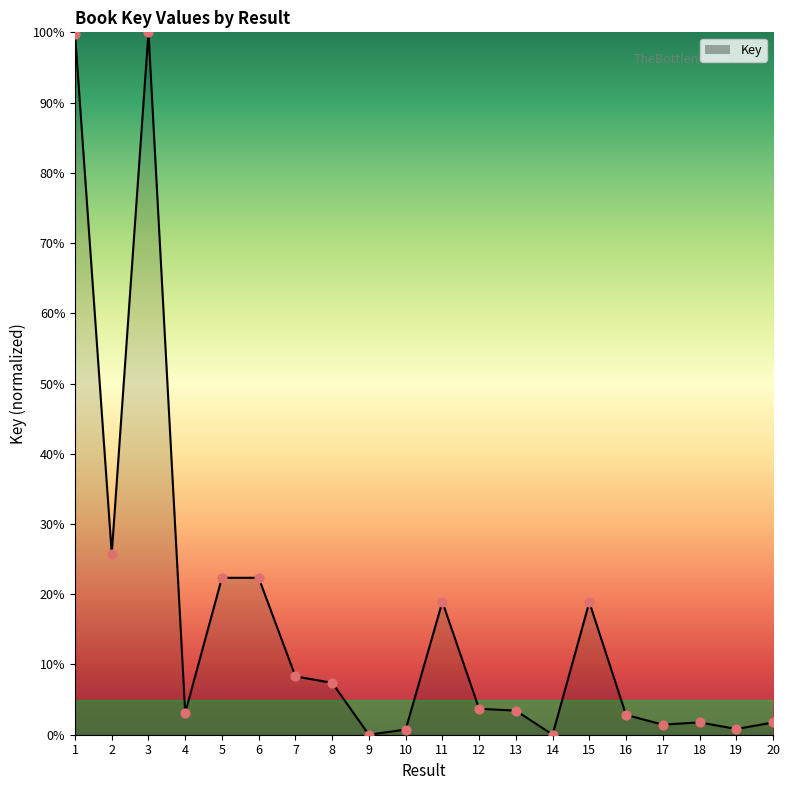

Between 2 and 15, which is larger?

2